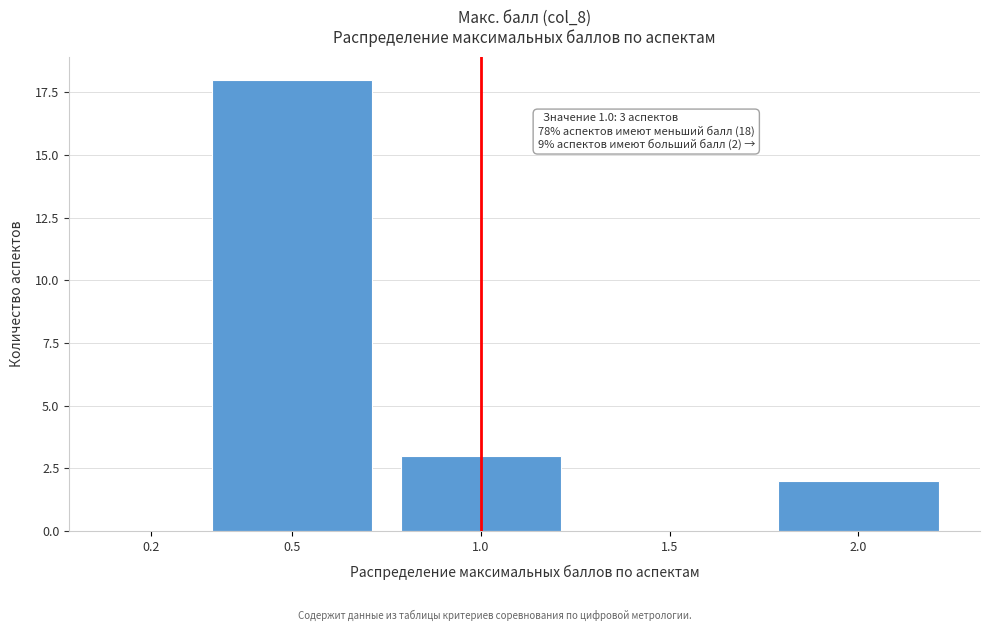

Reading left to right, transcribe all the data shown in this chart.

0.2=0	0.5=18	1.0=3	1.5=0	2.0=2